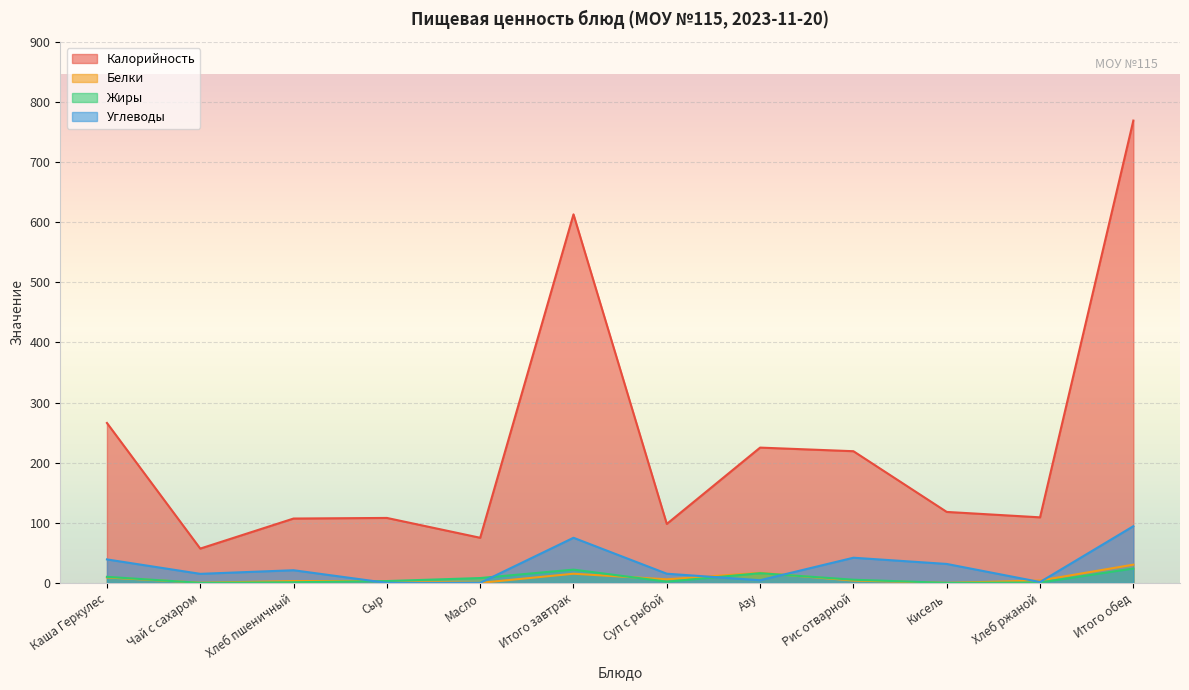

Which category has the lowest value across all series?

Масло